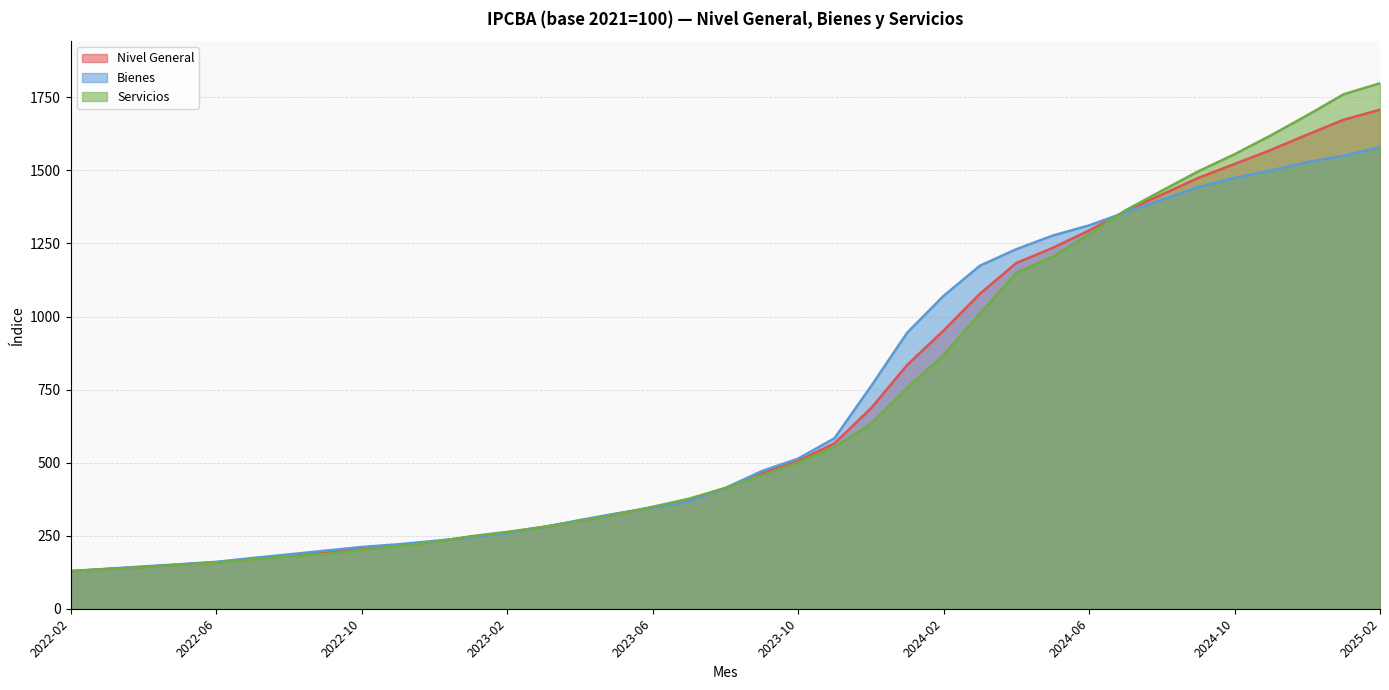

What is the label of the 15th point from the right?

2023-12